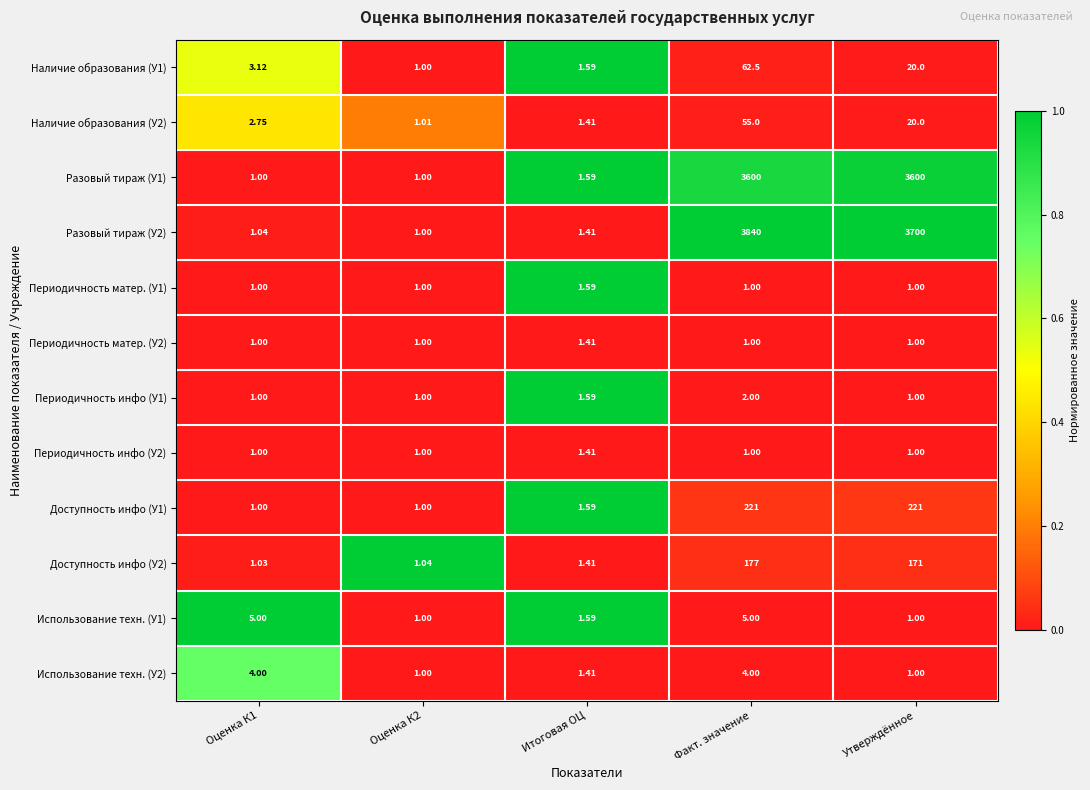

At which category is the sum across all series the highest?

Факт. значение